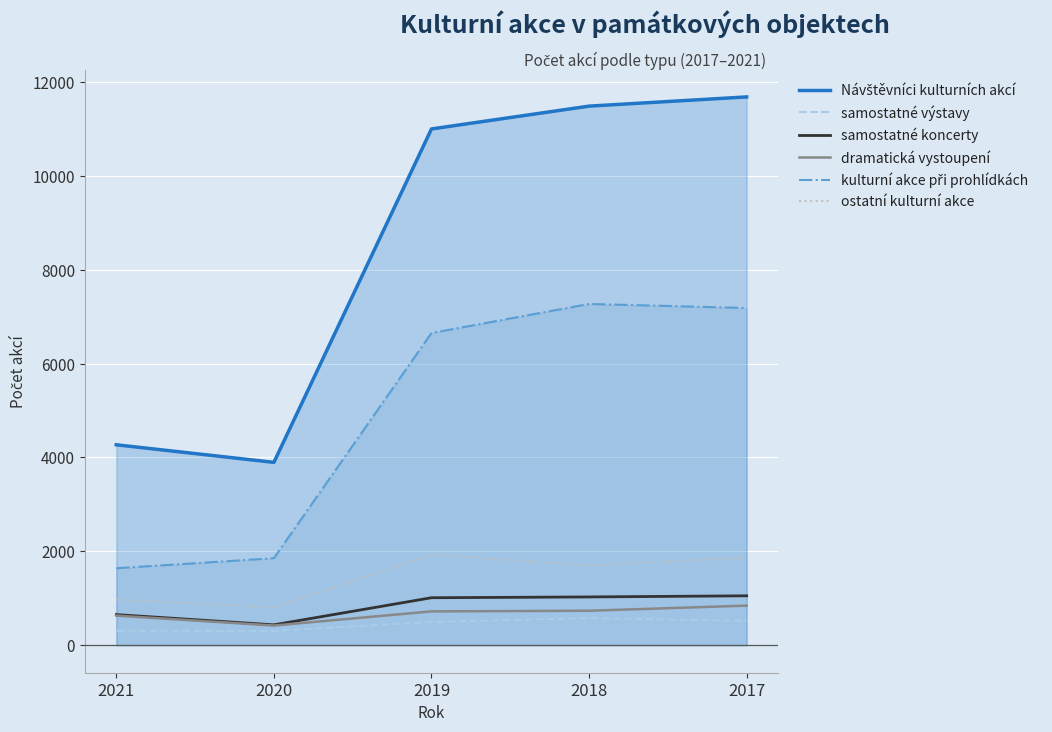

At which label does samostatné výstavy reach its peak?

2018